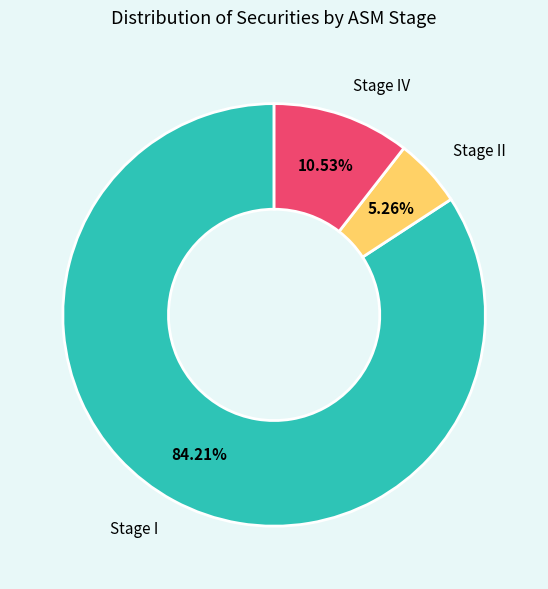

What is the largest slice in the pie chart?

Stage I